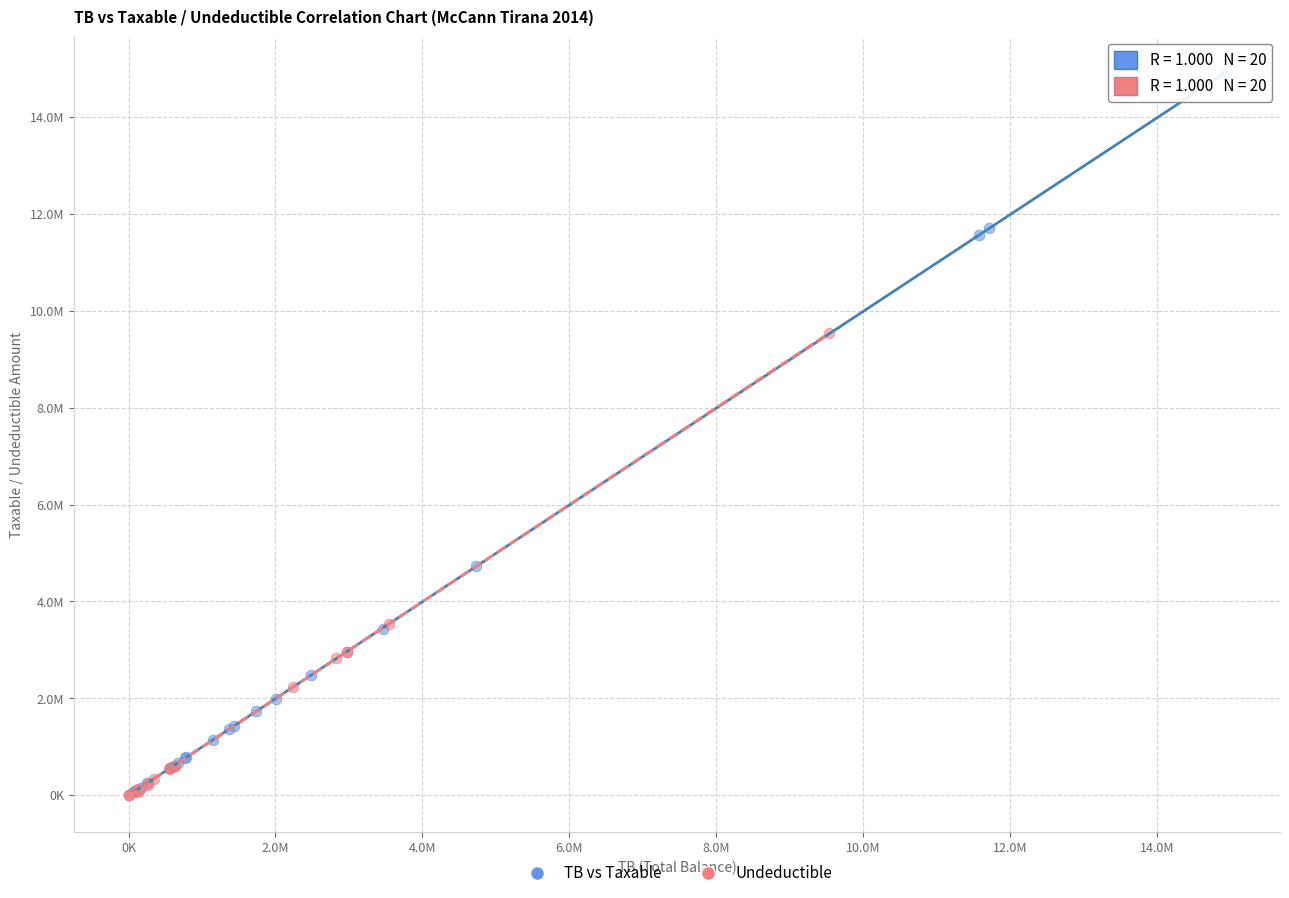

What are all the series names shown in the legend?

TB vs Taxable, Undeductible